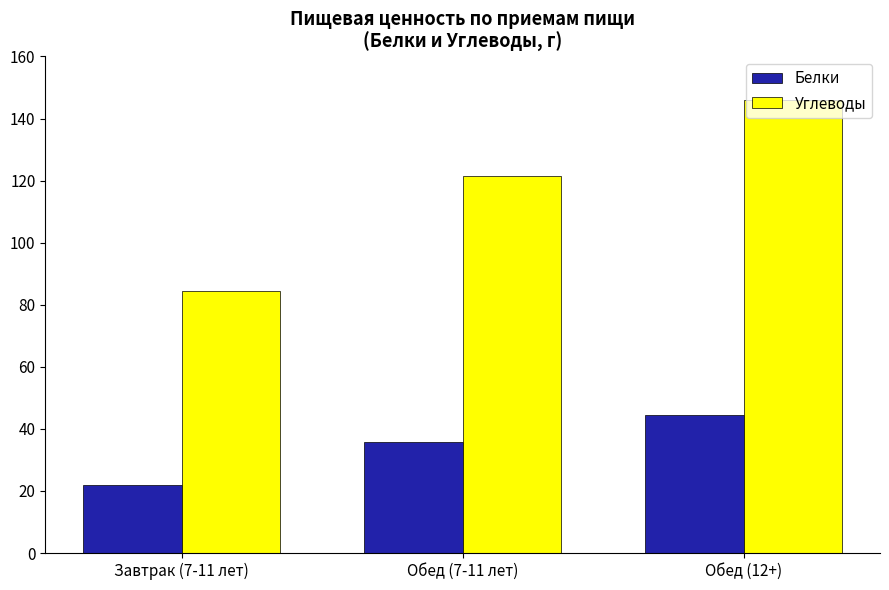

What is the sum of all Углеводы values?

352.0